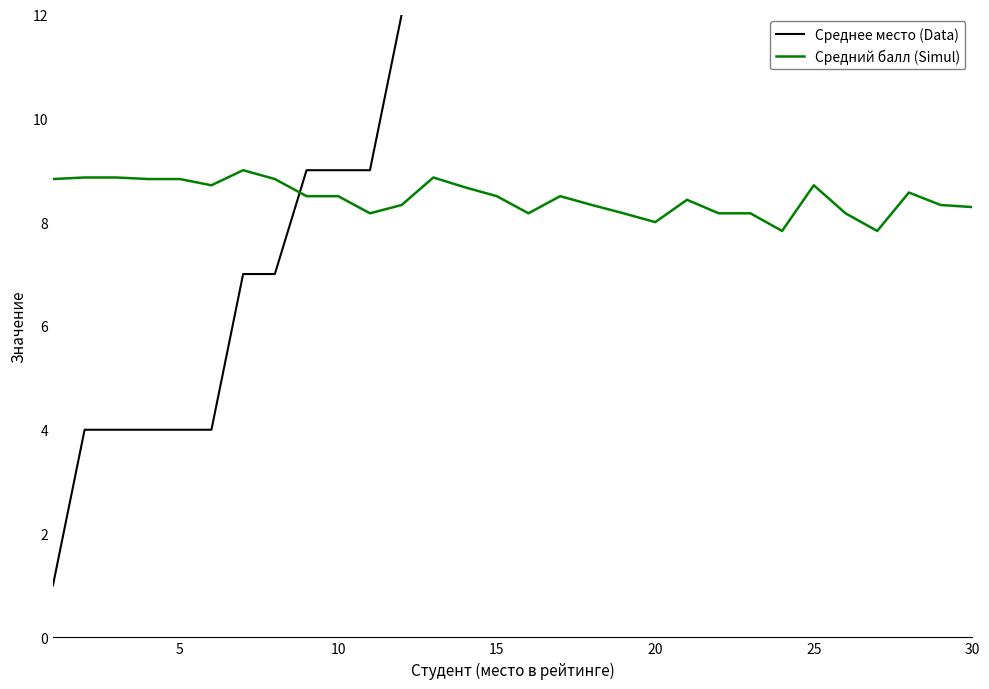

How many values in the Среднее место (Data) series exceed 14?

14